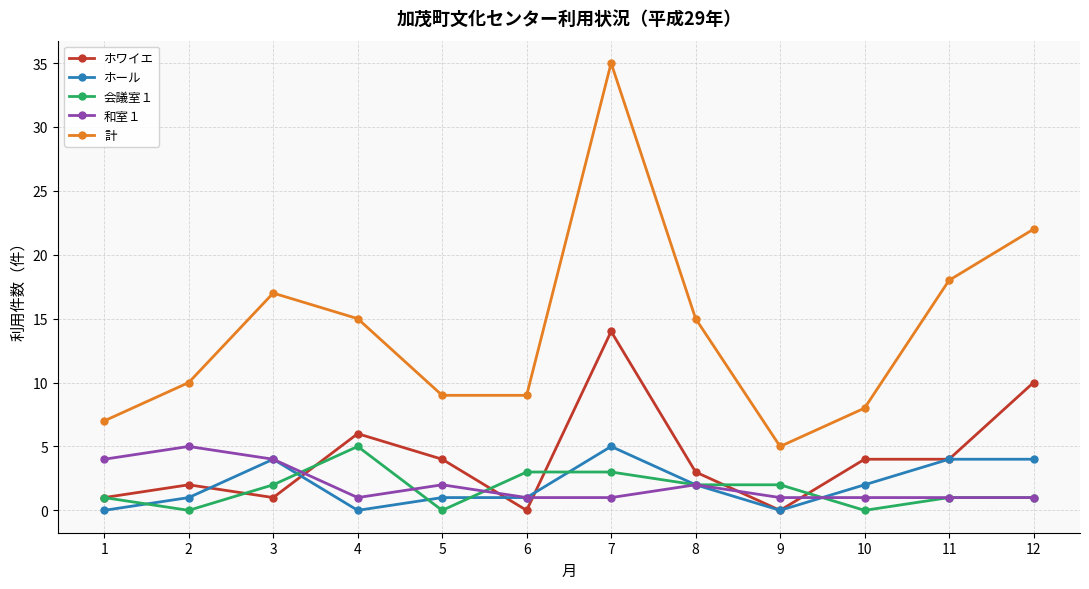

What is the sum of all 計 values?

170